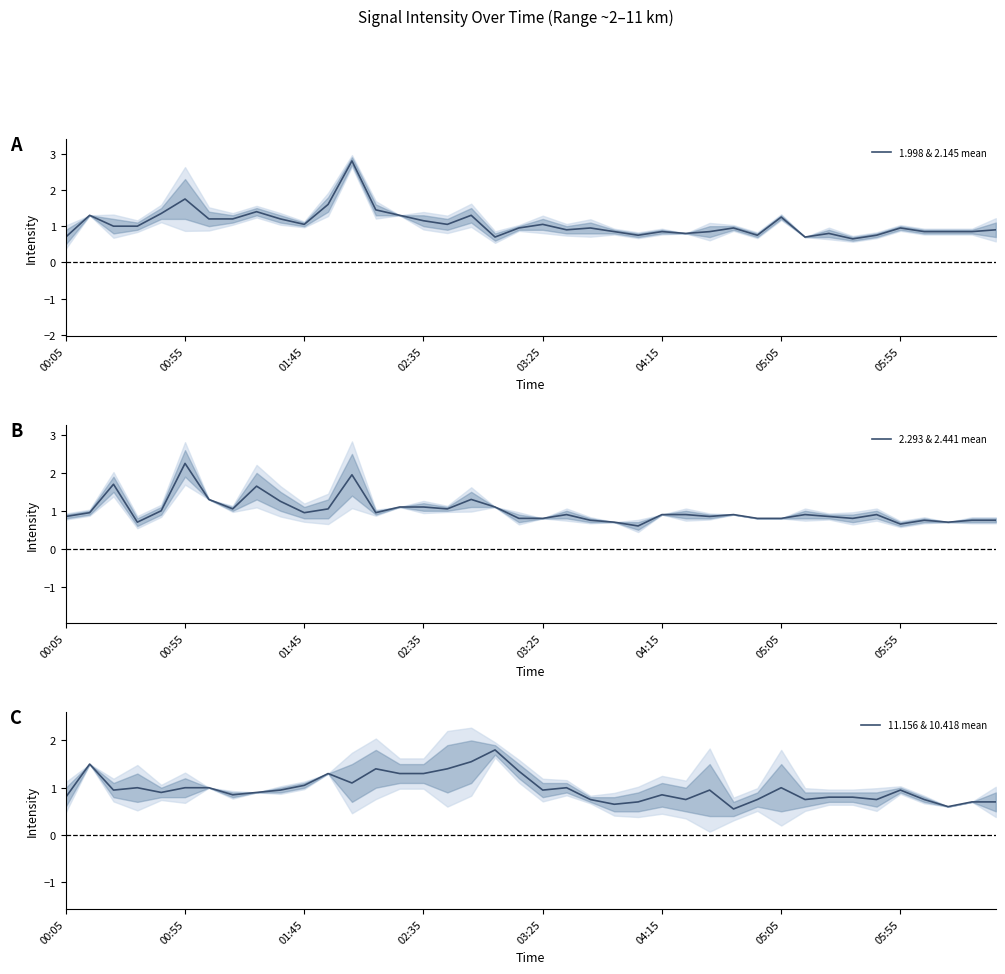

At which category is the sum across all series the highest?

12